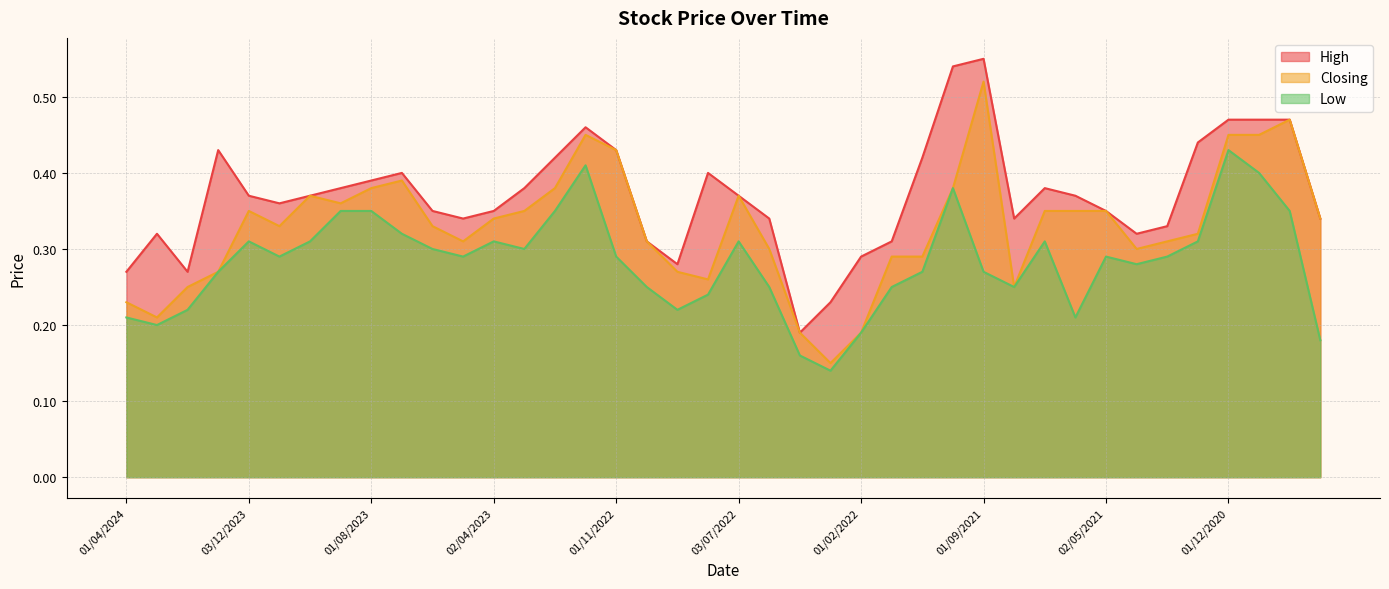

At how many categories does at least one series exceed 0?

40